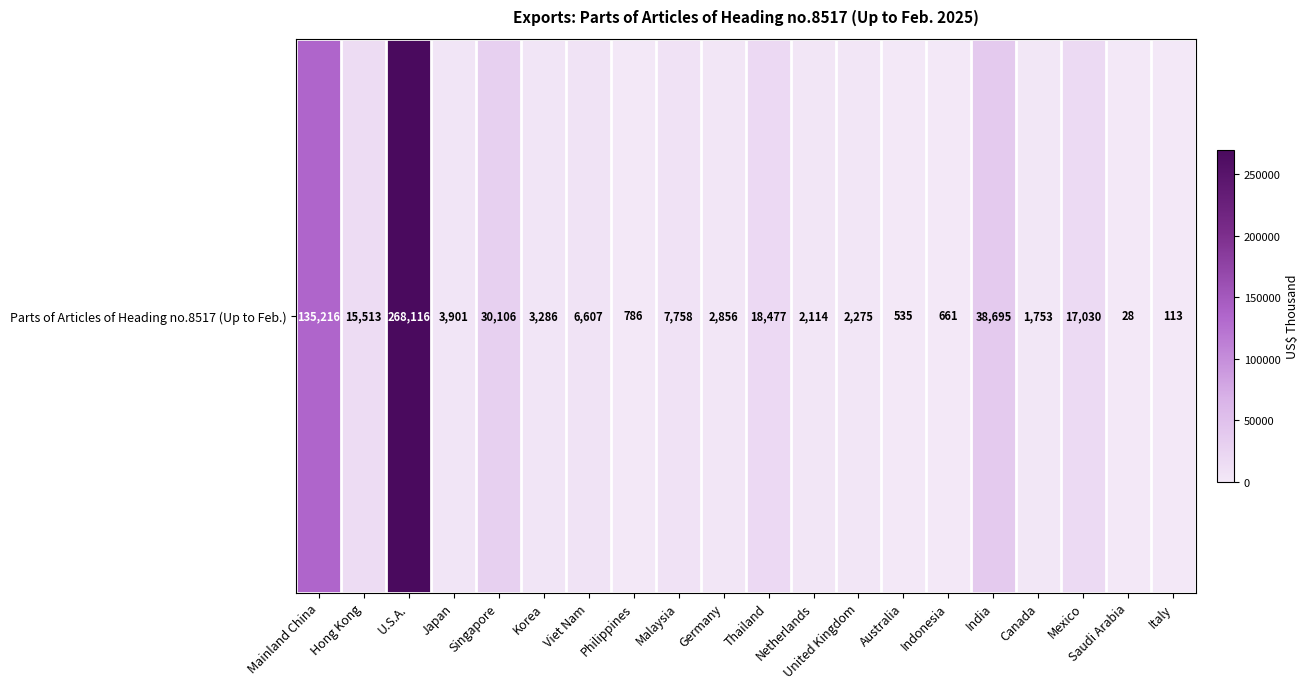

Reading left to right, transcribe all the data shown in this chart.

135216	15513	268116	3901	30106	3286	6607	786	7758	2856	18477	2114	2275	535	661	38695	1753	17030	28	113